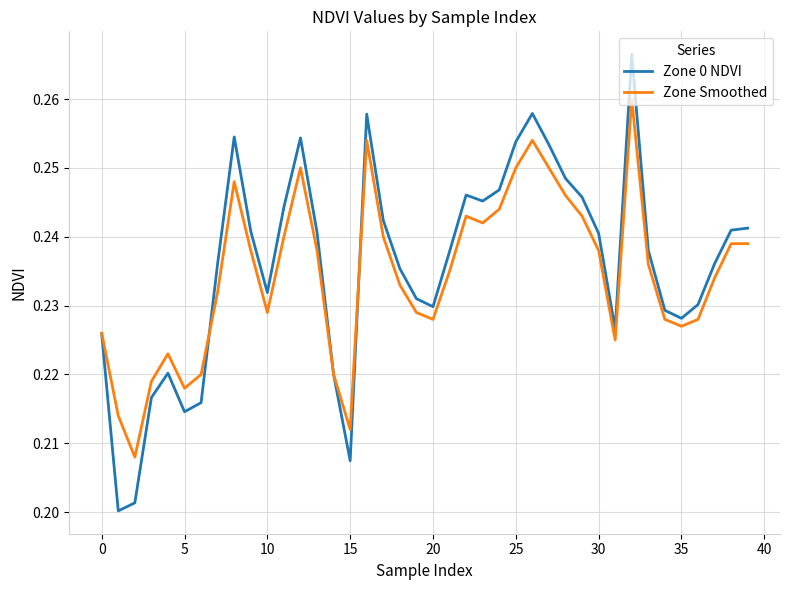

True or false: Zone Smoothed has more than 2 points higher than both neighbors.

True